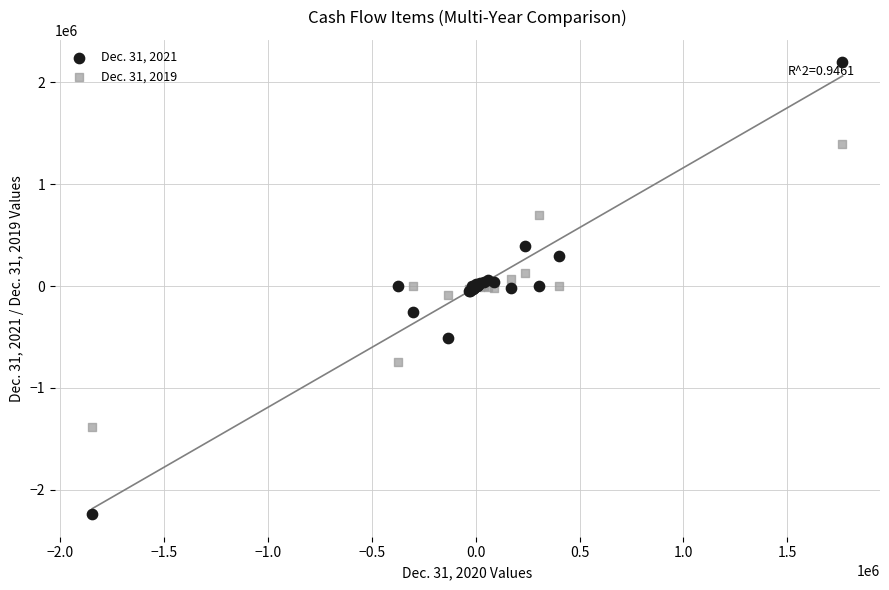

Which series contains the highest Y value?

Dec. 31, 2021